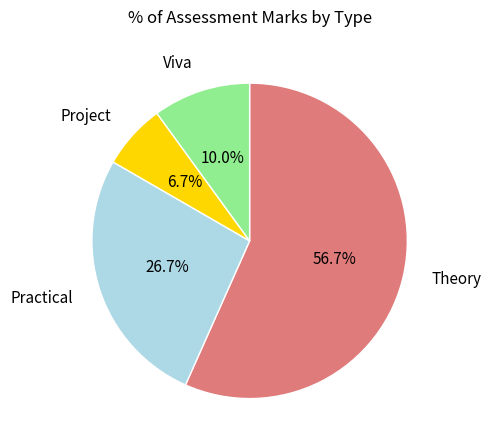

What percentage is NOT represented by Practical?

73.3%